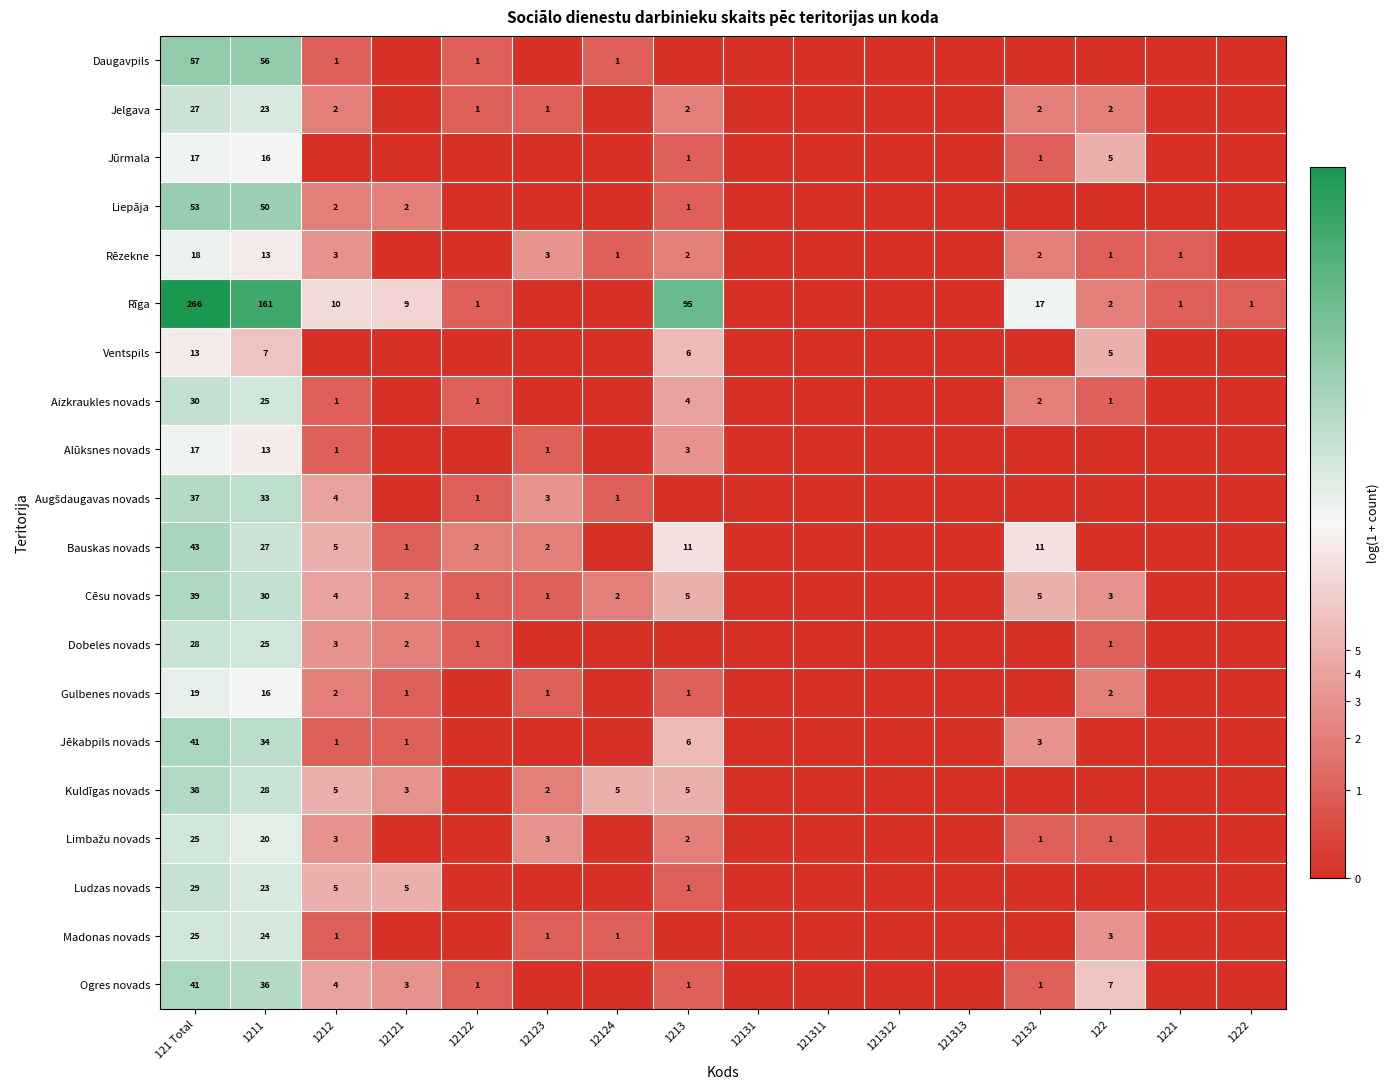

The Kuldīgas novads series shows 3 at 12121. True or false?

True